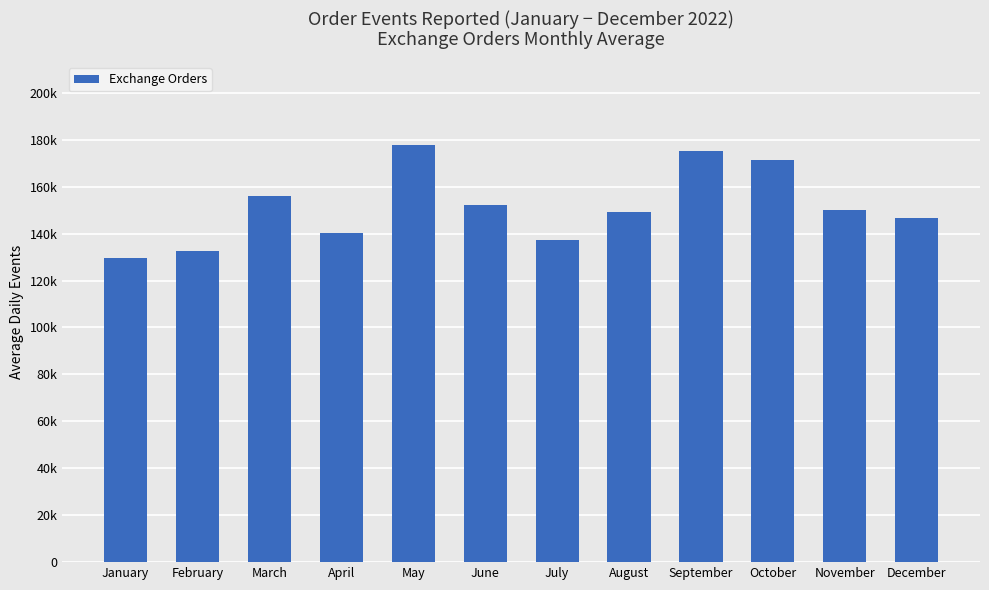

How many bars are there in total?

12